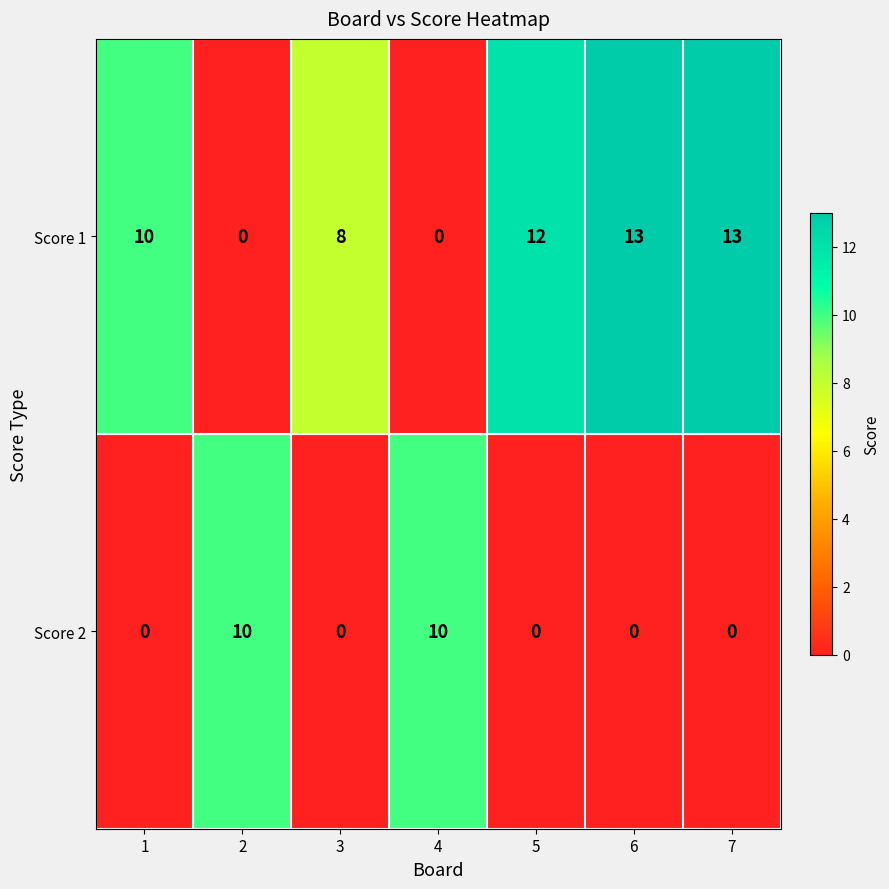

Reading right to left, transcribe all the data shown in this chart.

Score 1: 13	13	12	0	8	0	10
Score 2: 0	0	0	10	0	10	0